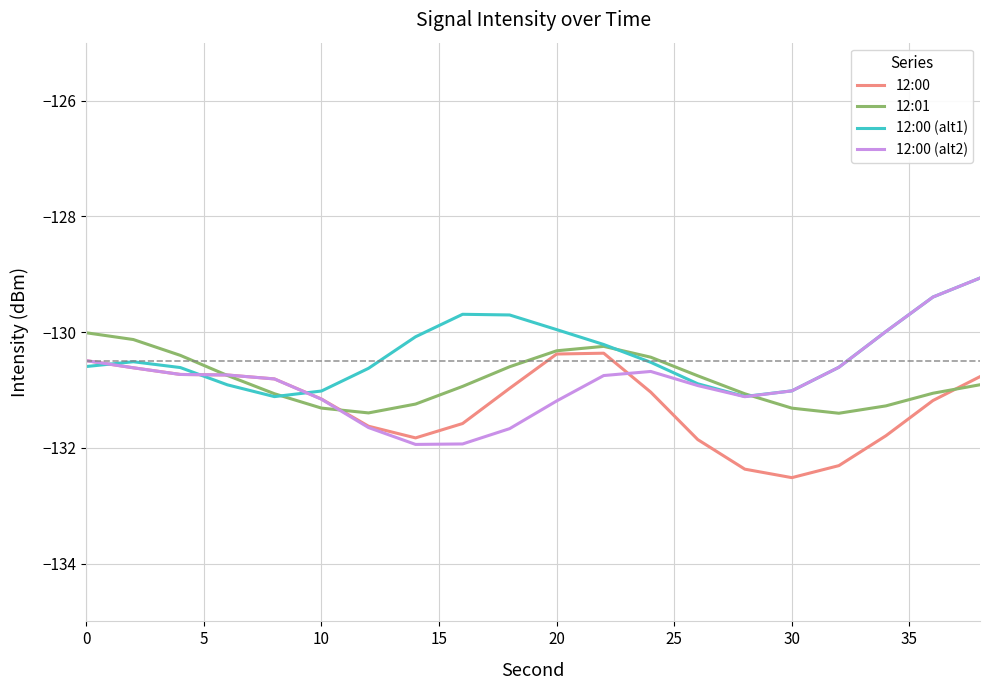

What is the maximum value shown in the chart?

-129.1